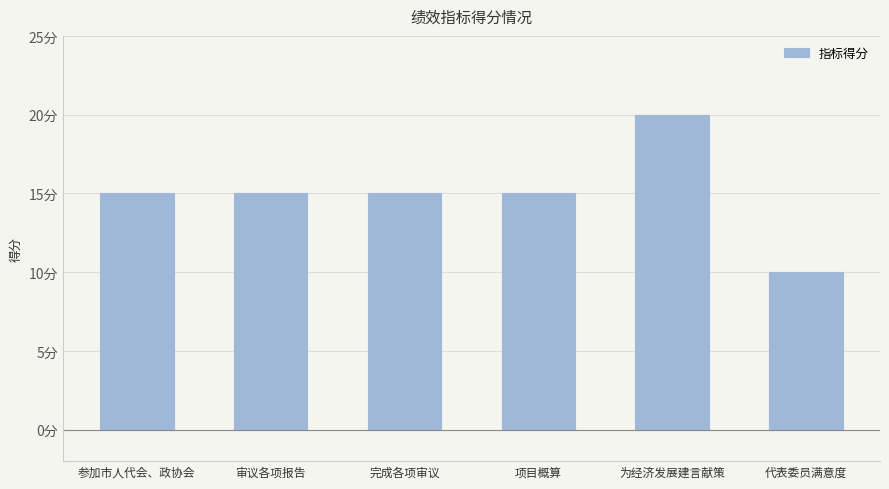

What is the label of the 1st bar from the right?

代表委员满意度